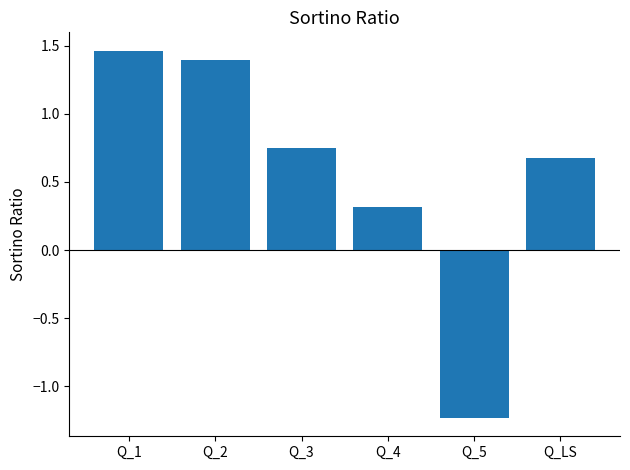

True or false: the data shows 0.2 at Q_LS.

False